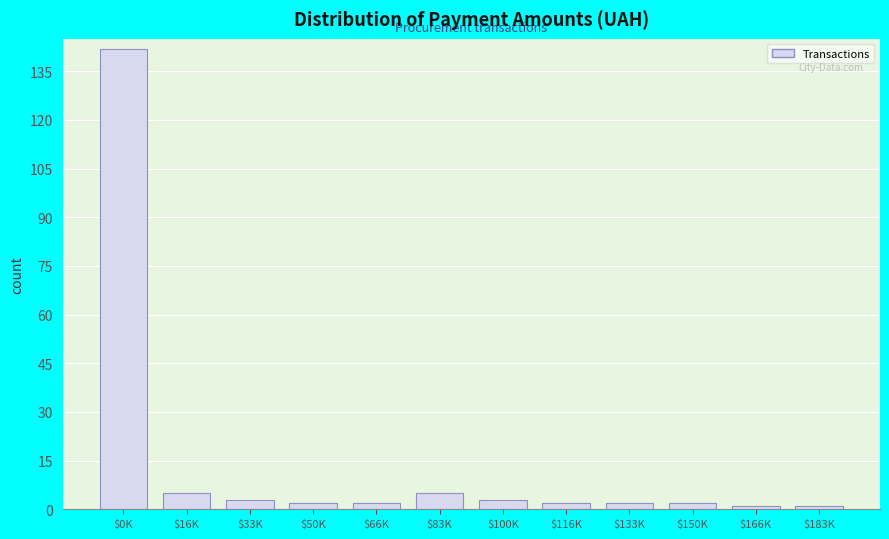

Reading left to right, what are all the values shown in this chart?

142	5	3	2	2	5	3	2	2	2	1	1